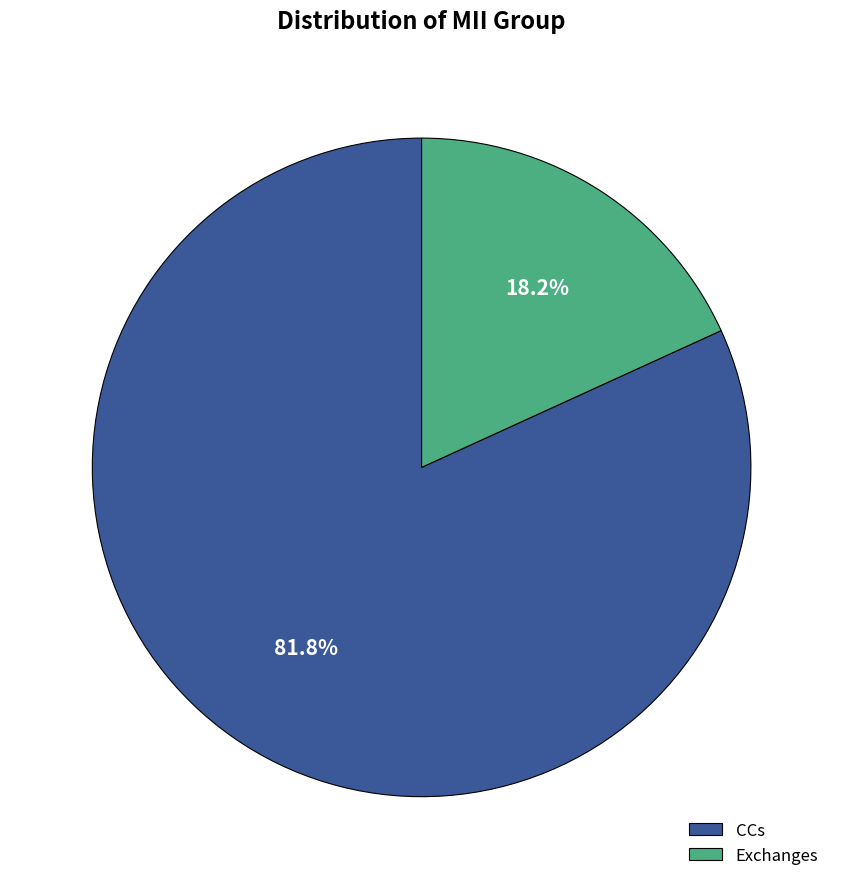

True or false: Exchanges accounts for 18% of the total.

True